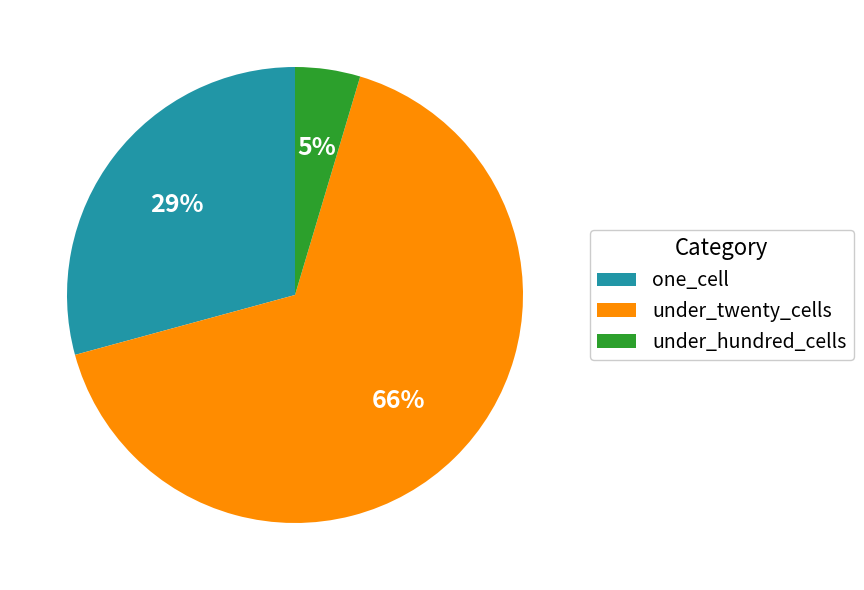

What is the smallest slice in the pie chart?

under_hundred_cells